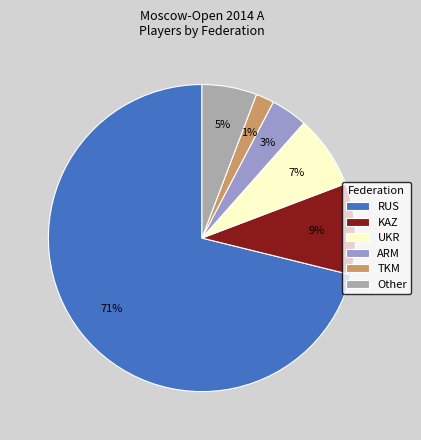

Combined, what portion of the pie is ARM and Other?

9.6%